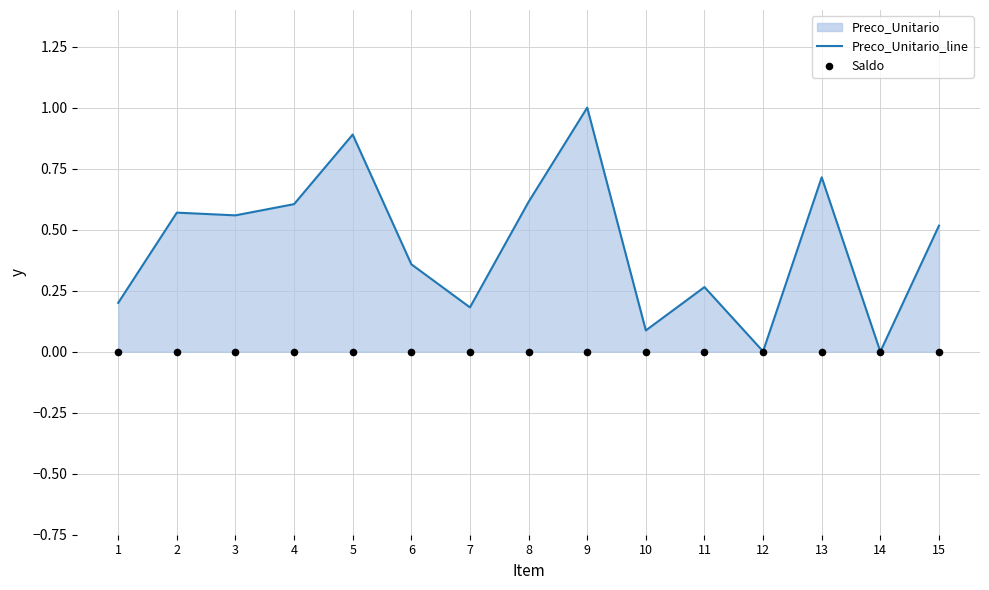

The value of Preco_Unitario_line at 8 is 0.2. True or false?

False